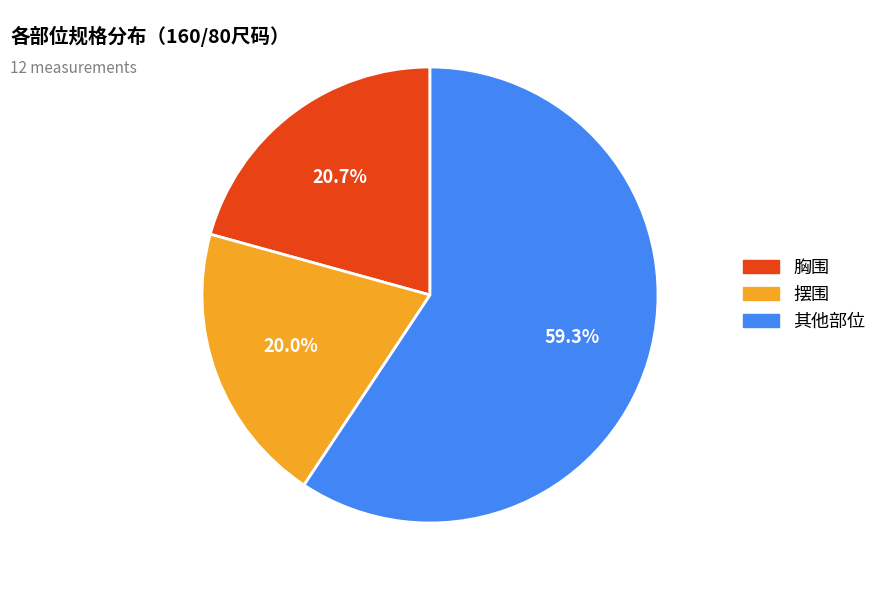

Which category has the biggest portion of the pie?

其他部位